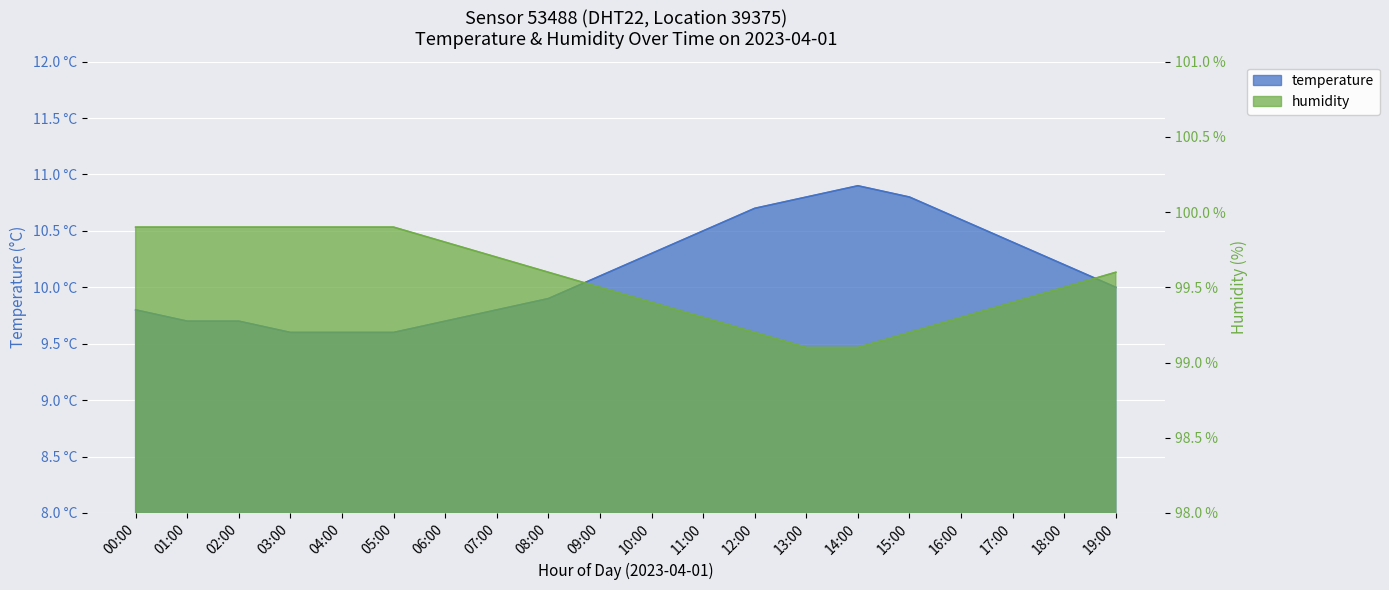

What is the sum of the temperature values at 19:00 and 17:00?

20.4